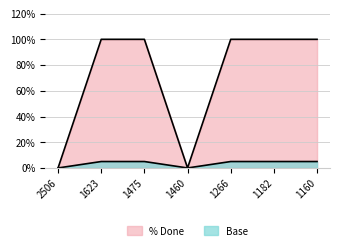

What is the difference between the maximum and minimum values?

100